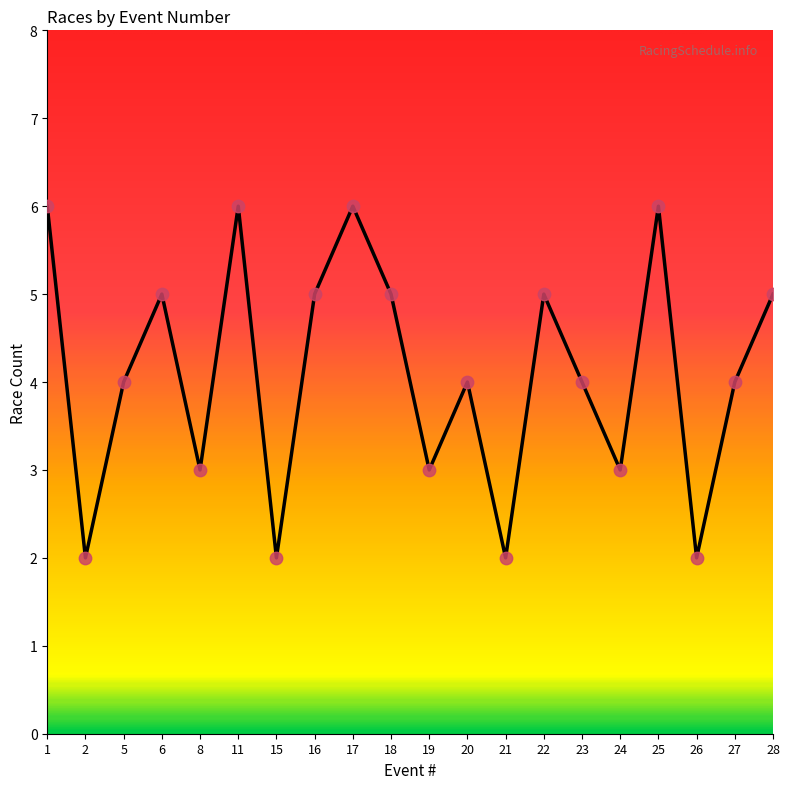

What is the change in value from 2 to 18?

+3